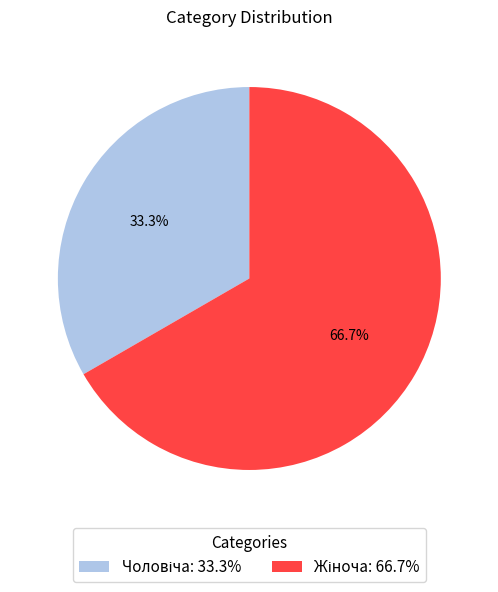

Does any single category account for the majority?

Yes